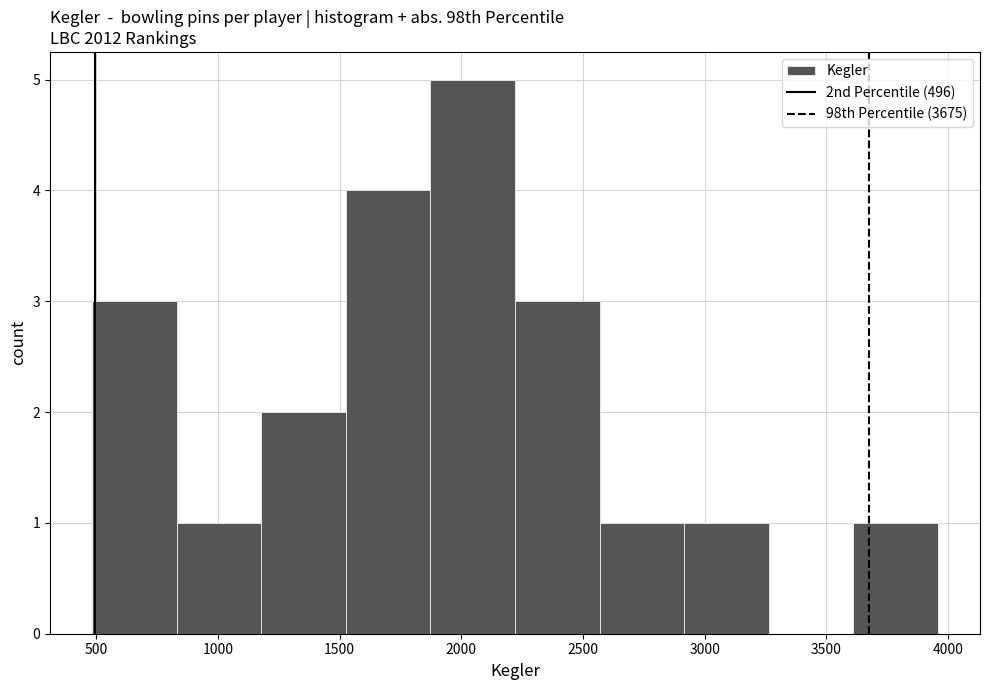

Reading left to right, transcribe this chart: for each bar, give the range it covers on the x-axis and its height. Neither the bar edges nor the heights are printed on the chart, so give them approximately, as read against the axes.

500 to 850: 3
850 to 1200: 1
1200 to 1550: 2
1550 to 1850: 4
1850 to 2200: 5
2200 to 2550: 3
2550 to 2900: 1
2900 to 3250: 1
3250 to 3600: 0
3600 to 3950: 1